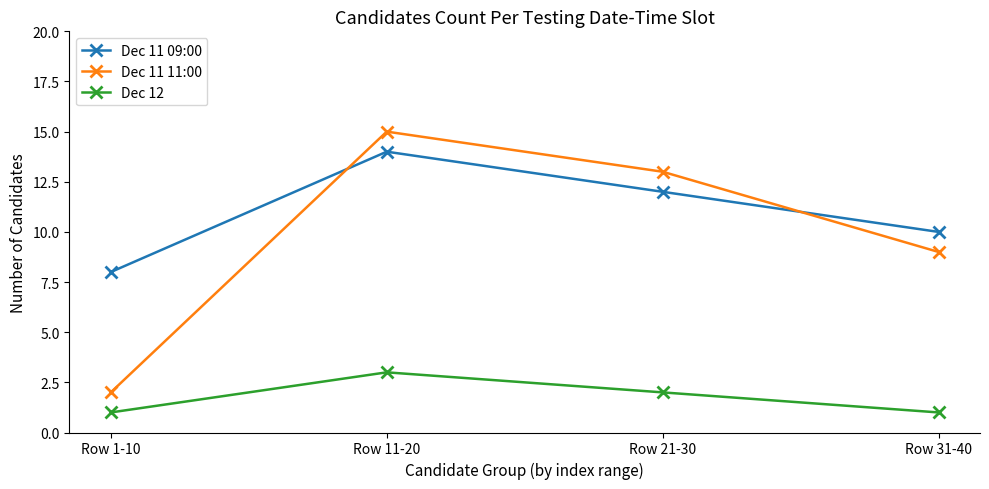

Where is Dec 12 nearest to the value 2?

Row 21-30